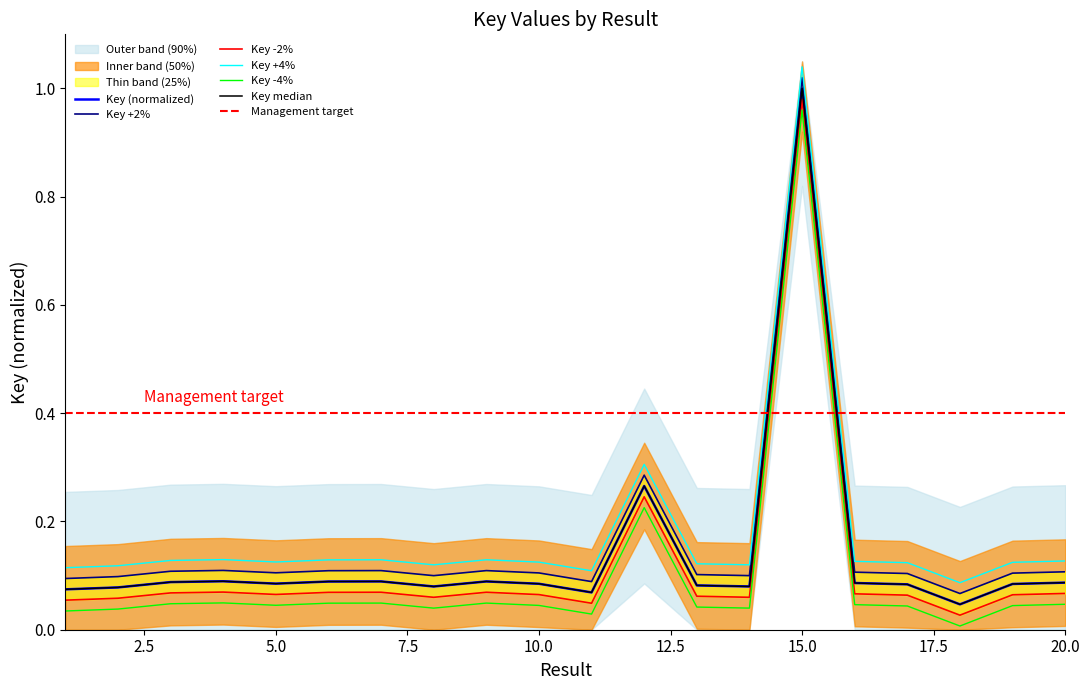

What is the average value?

0.1